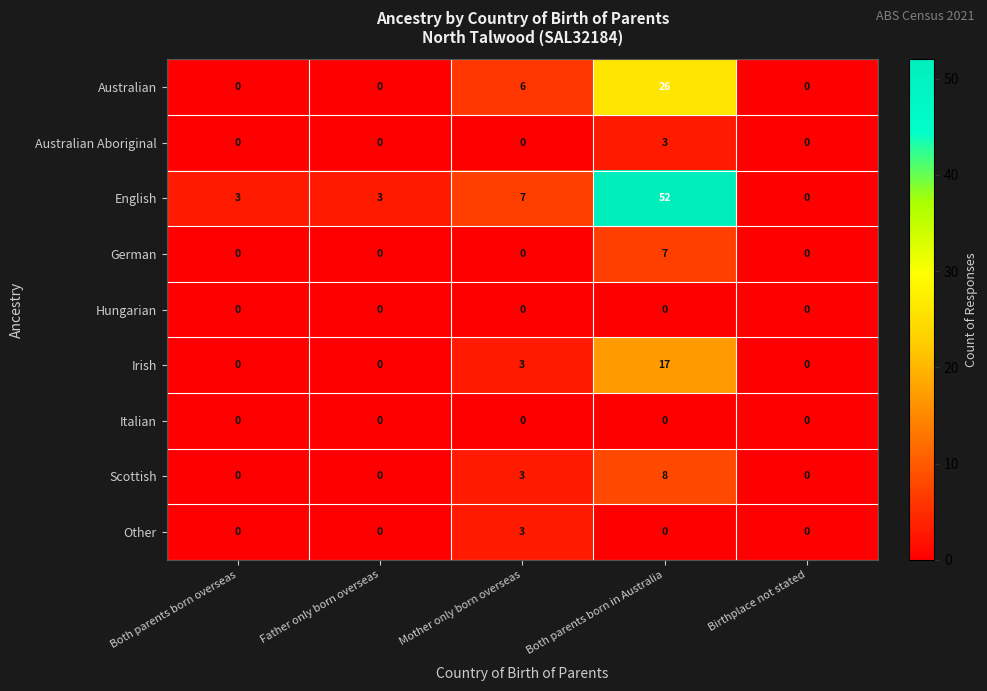

How many Australian Aboriginal values are between 0 and 1?

4